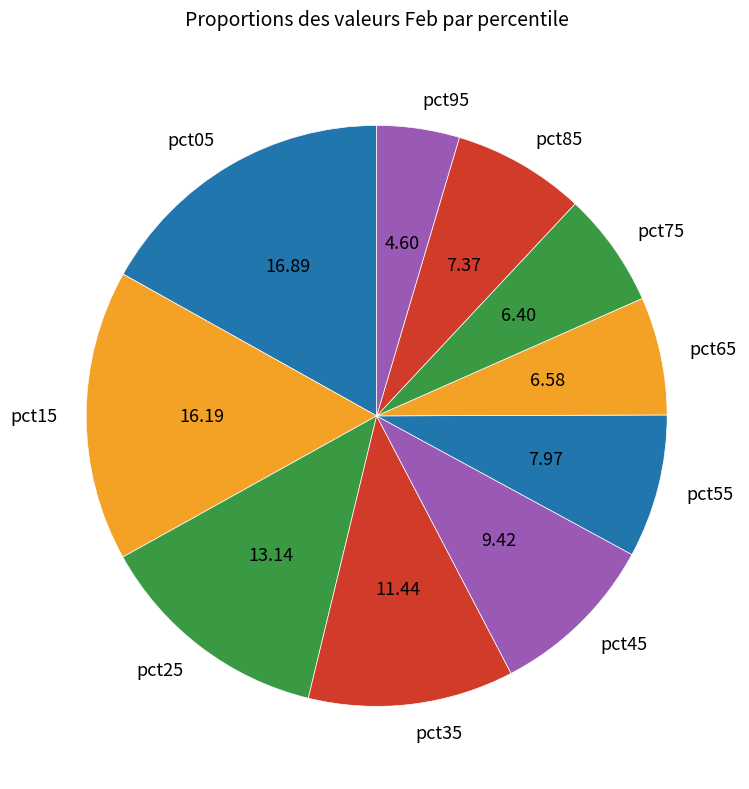

Between pct25 and pct75, which is larger?

pct25